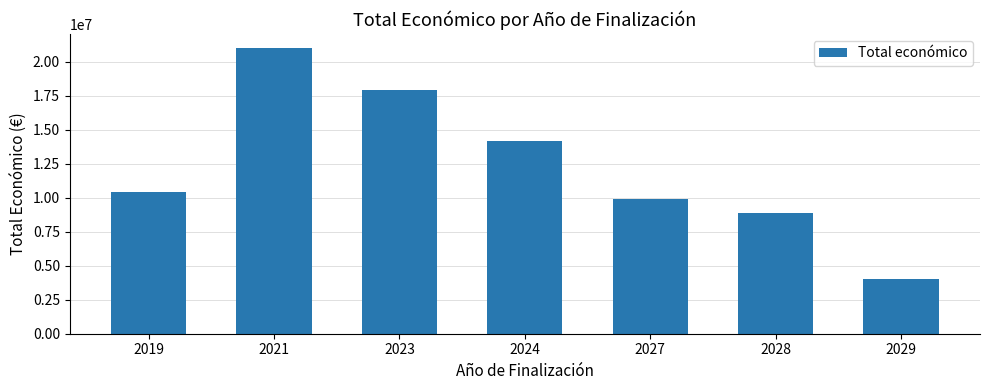

True or false: the data shows 3108108 at 2019.

False